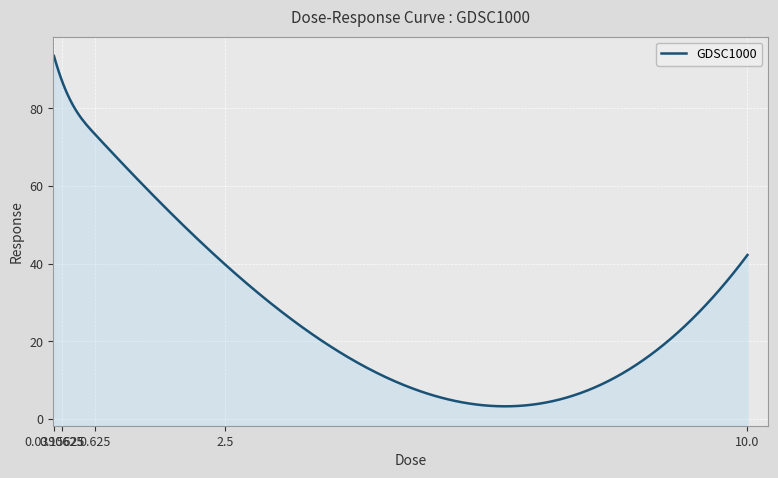

Where does the data first go above 73?

0.0390625